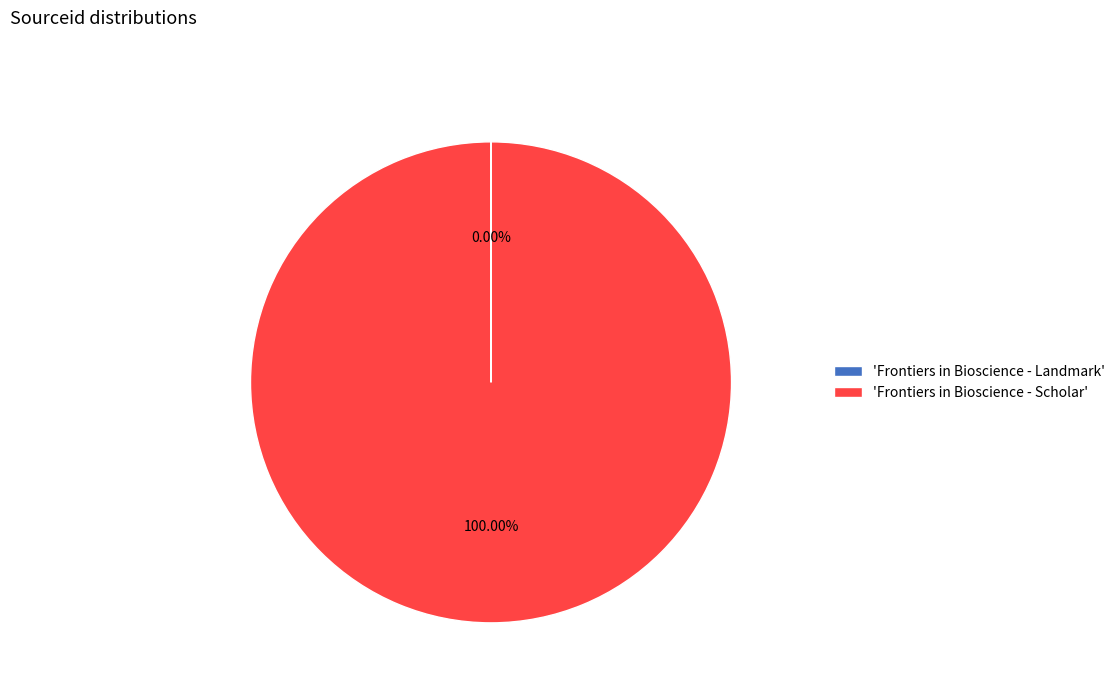

Does any single category account for the majority?

Yes